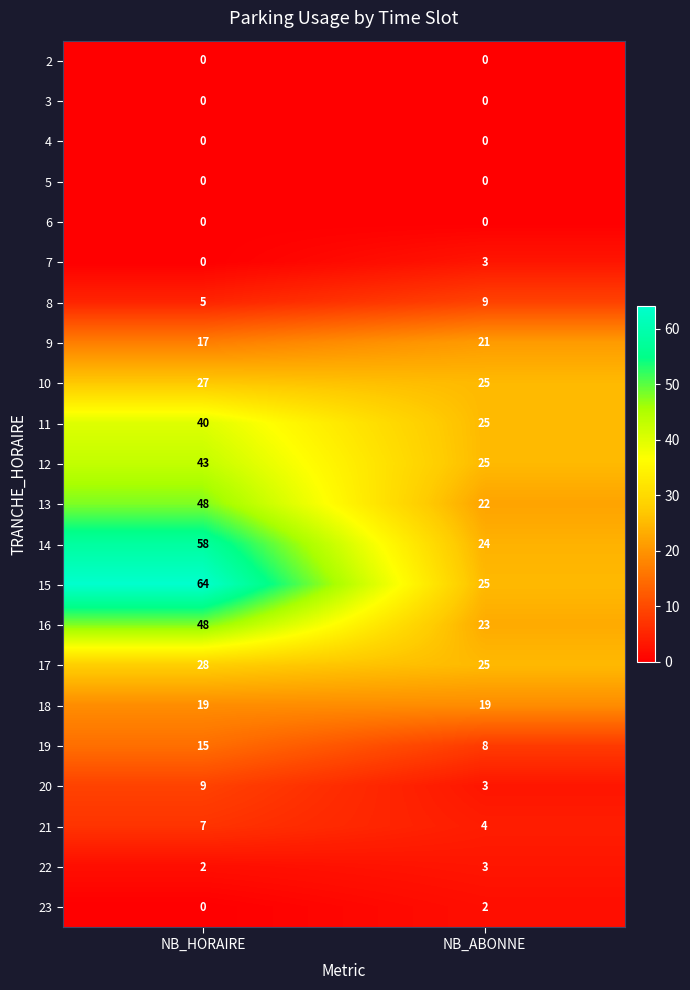

Count the number of categories in the chart.

2